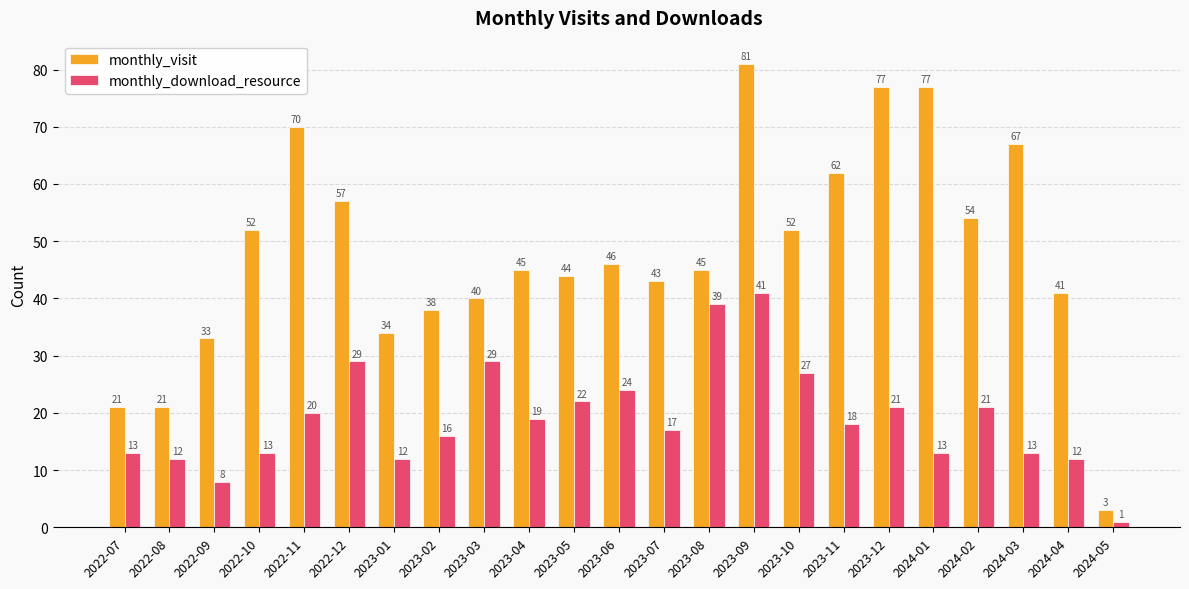

Reading left to right, extract all data points from this chart.

monthly_visit: 21	21	33	52	70	57	34	38	40	45	44	46	43	45	81	52	62	77	77	54	67	41	3
monthly_download_resource: 13	12	8	13	20	29	12	16	29	19	22	24	17	39	41	27	18	21	13	21	13	12	1